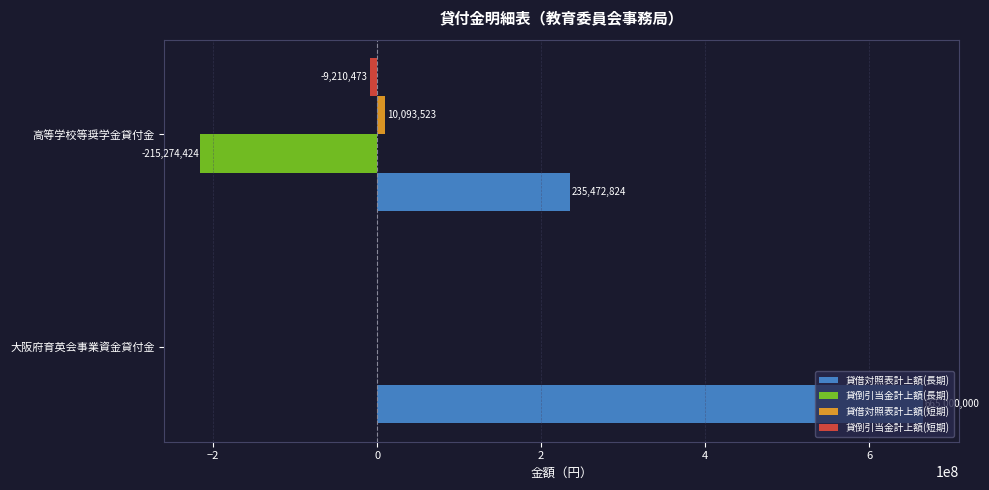

The value of 貸借対照表計上額(長期) at 大阪府育英会事業資金貸付金 is 266401472. True or false?

False